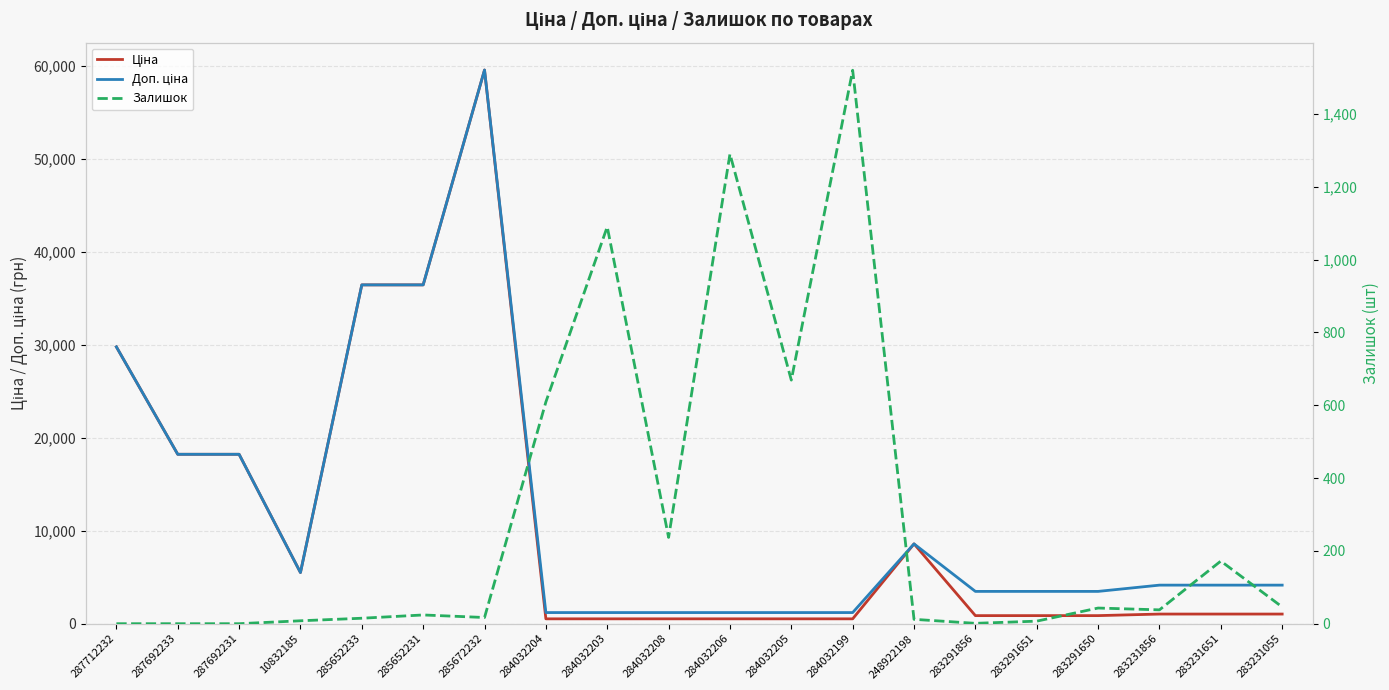

What is the maximum value for Доп. ціна?

59523.0